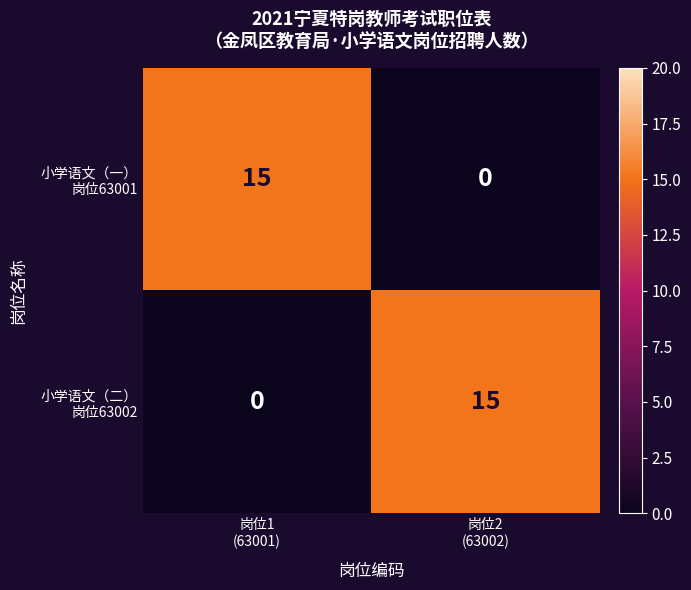

How many categories are shown in the chart?

2